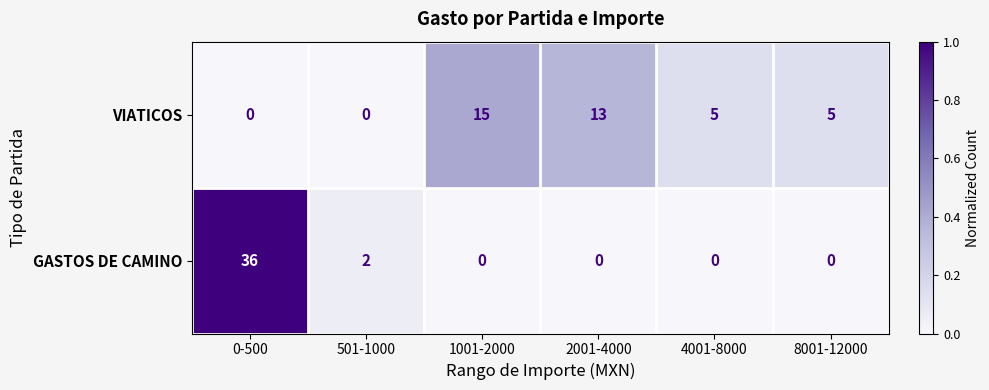

At how many categories does at least one series exceed 7?

3